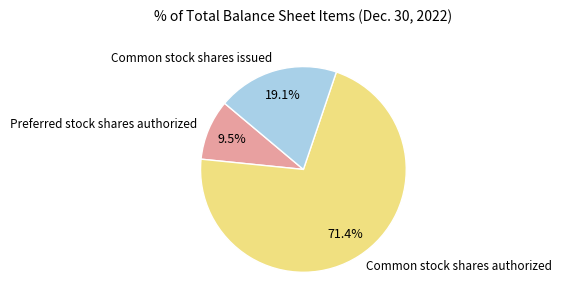

What percentage is the Common stock shares issued slice, to the nearest percent?

19%